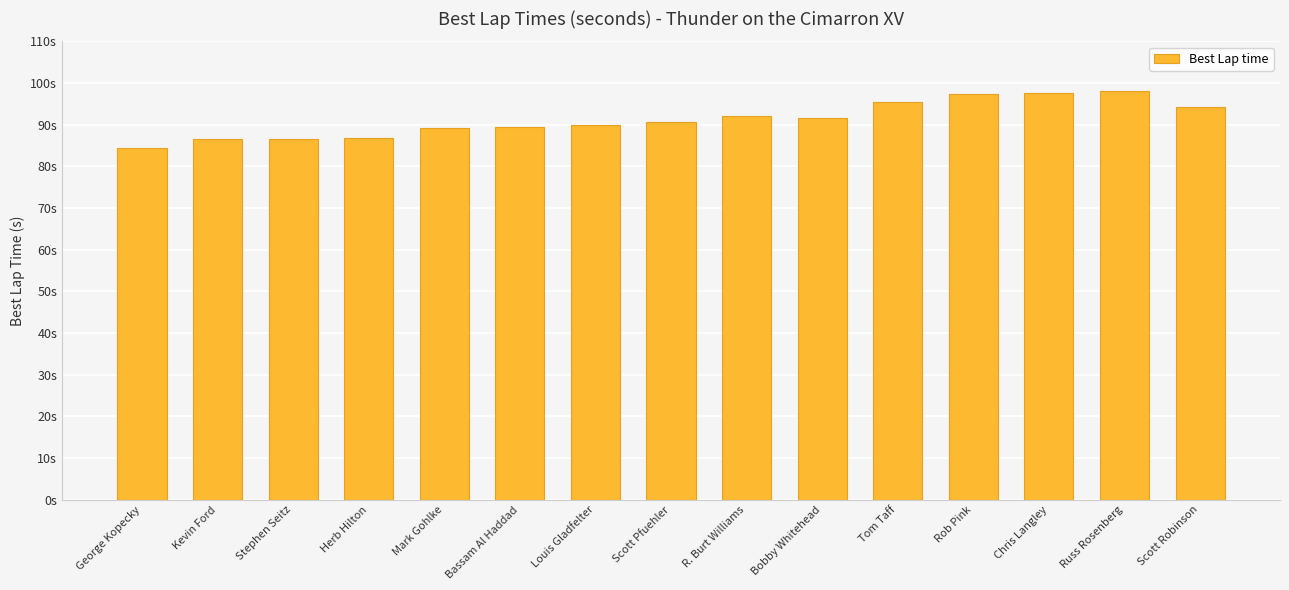

The chart shows a value of 92.0 at R. Burt Williams. True or false?

True